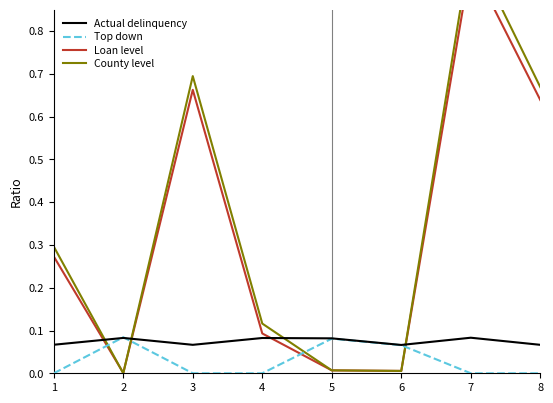

Which label corresponds to the smallest value in the chart?

1